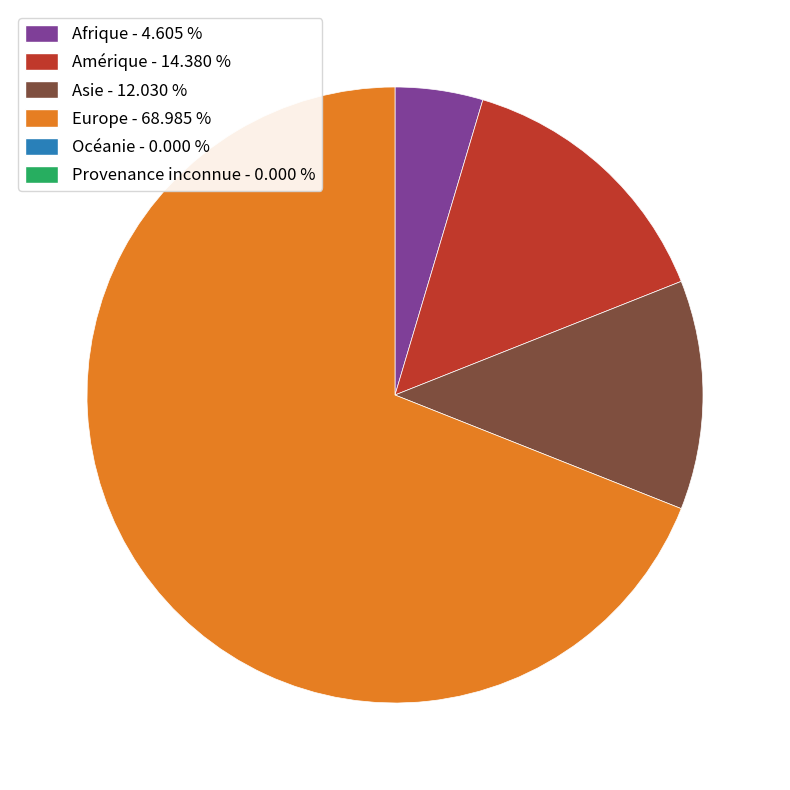

Does any single category account for the majority?

Yes